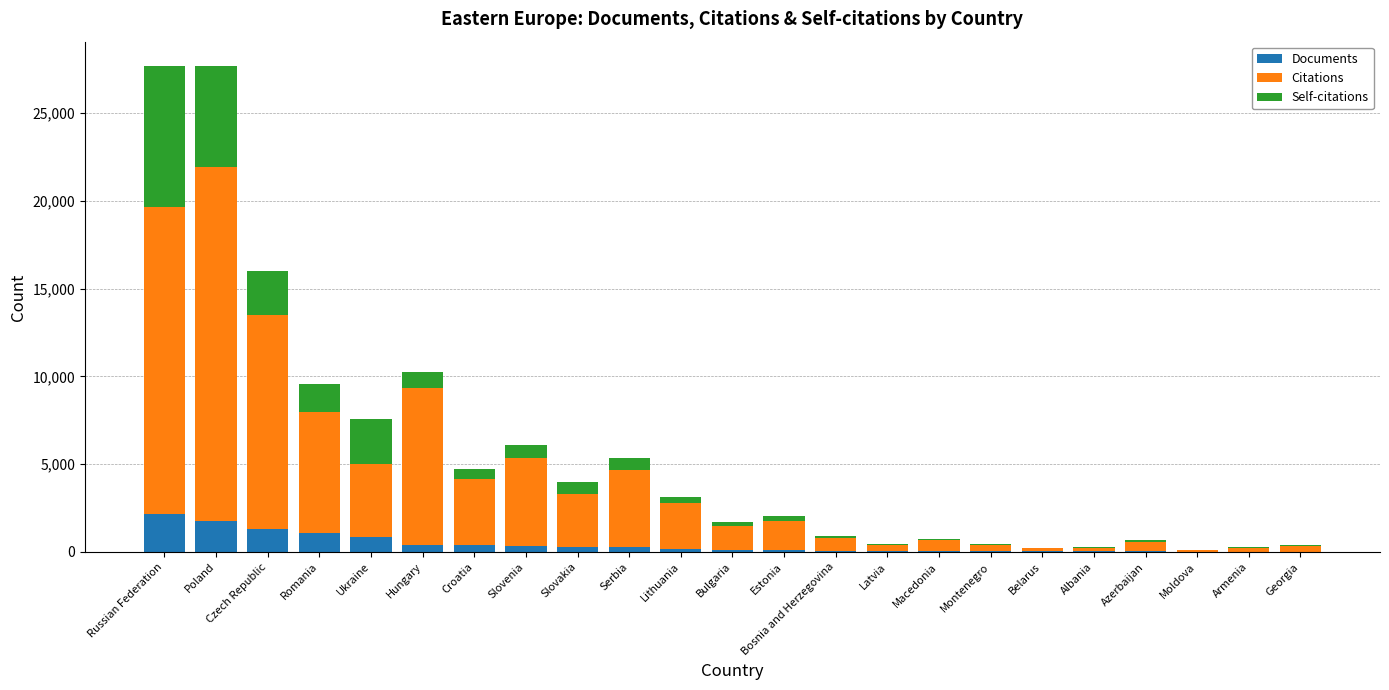

What is the maximum value for Documents?

2165